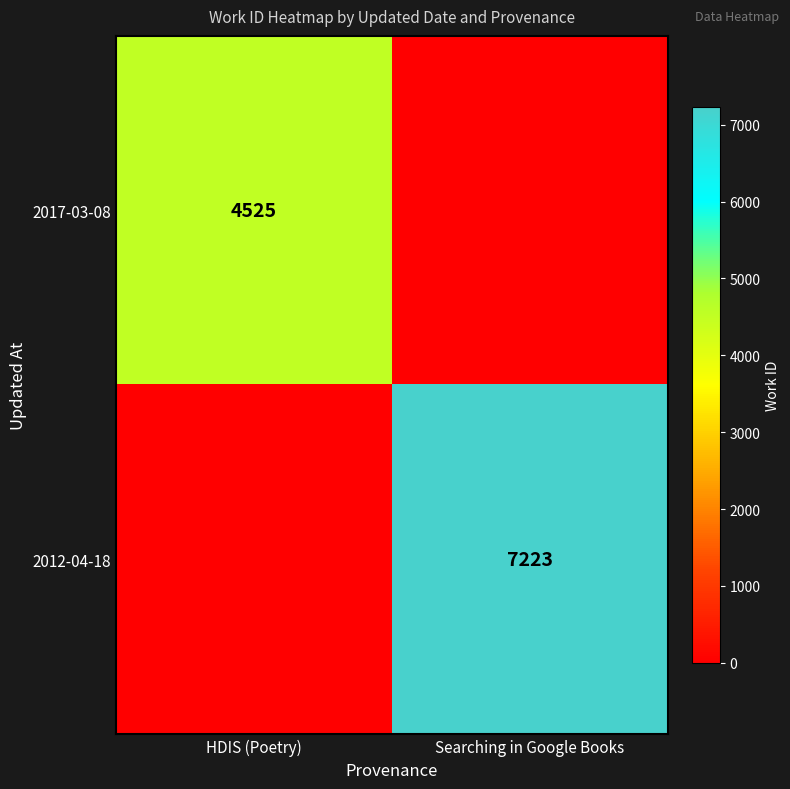

The value of 2012-04-18 at Searching in Google Books is 9446. True or false?

False